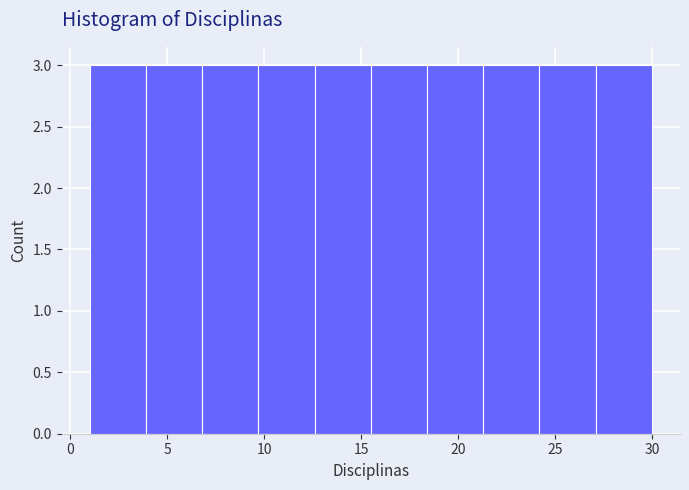

How tall is the bar that spans 9.7 to 12.6 on the x-axis? Neither the bar edges nor the heights are printed on the chart, so give them approximately, as read against the axes.

3